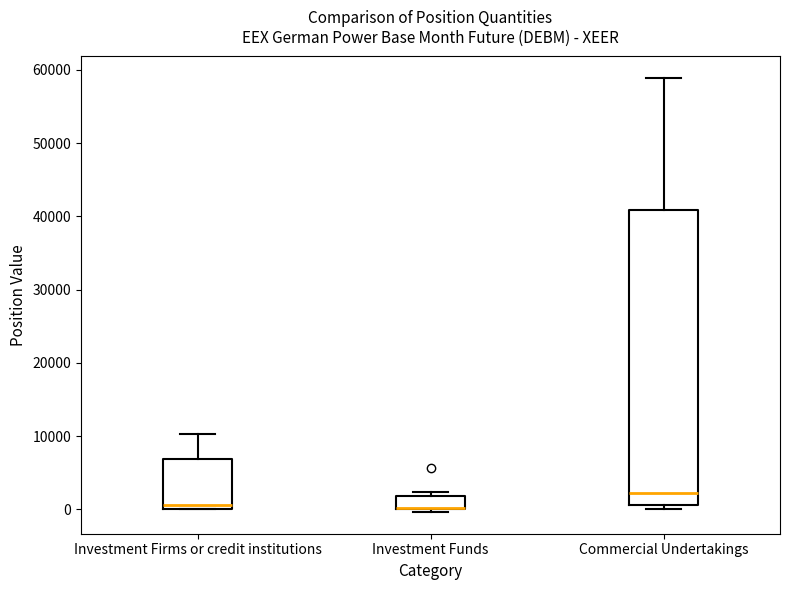

Where does the upper whisker of the box for Commercial Undertakings end on the y-axis? The values are not printed on the chart, so give them approximately, as read against the axis.

59000